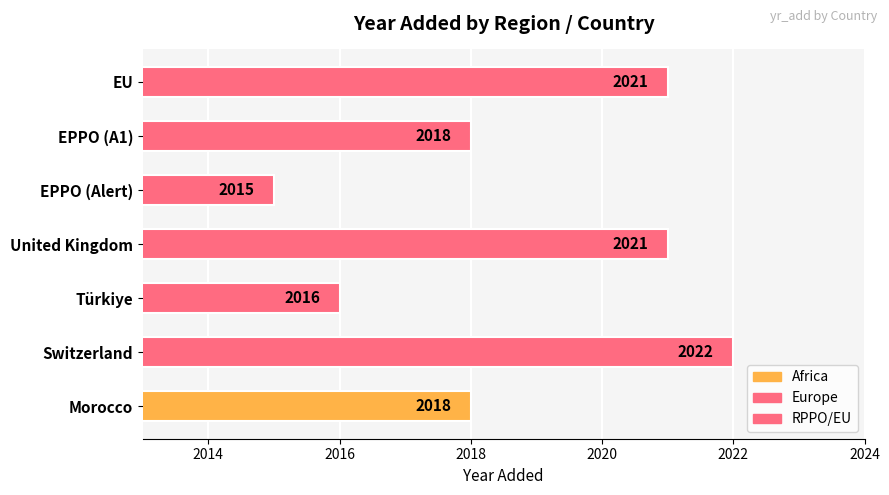

At which category does the chart reach its minimum across all series?

EPPO (Alert)